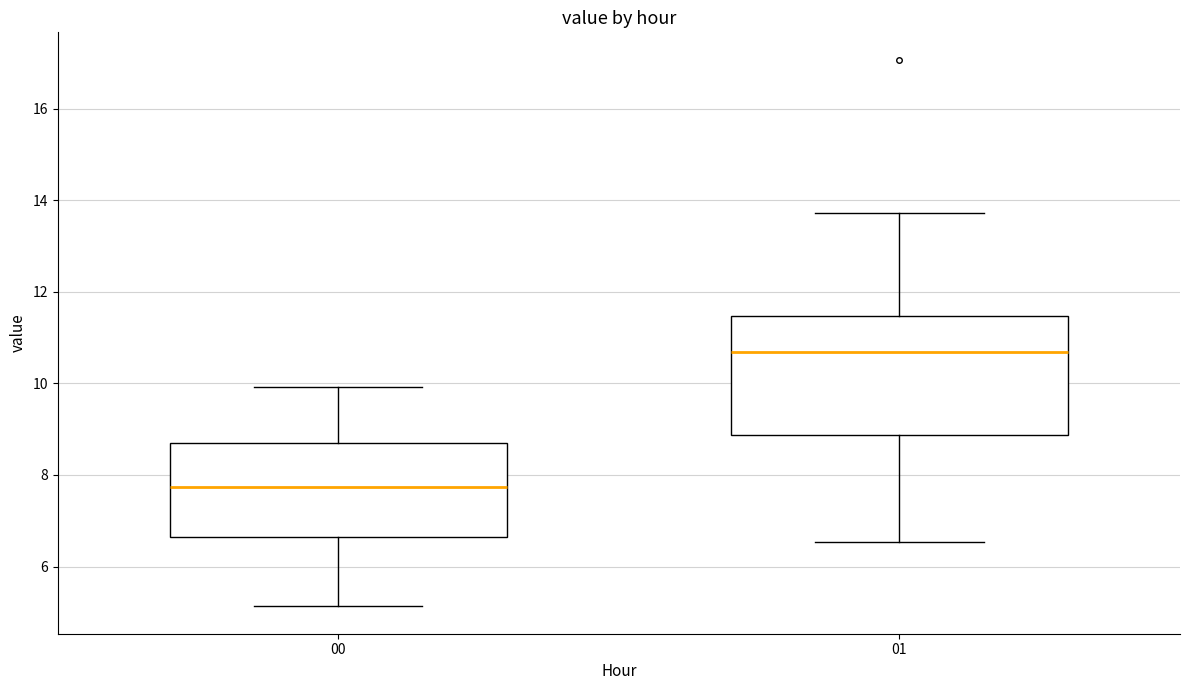

Which box's median line is the highest?

01